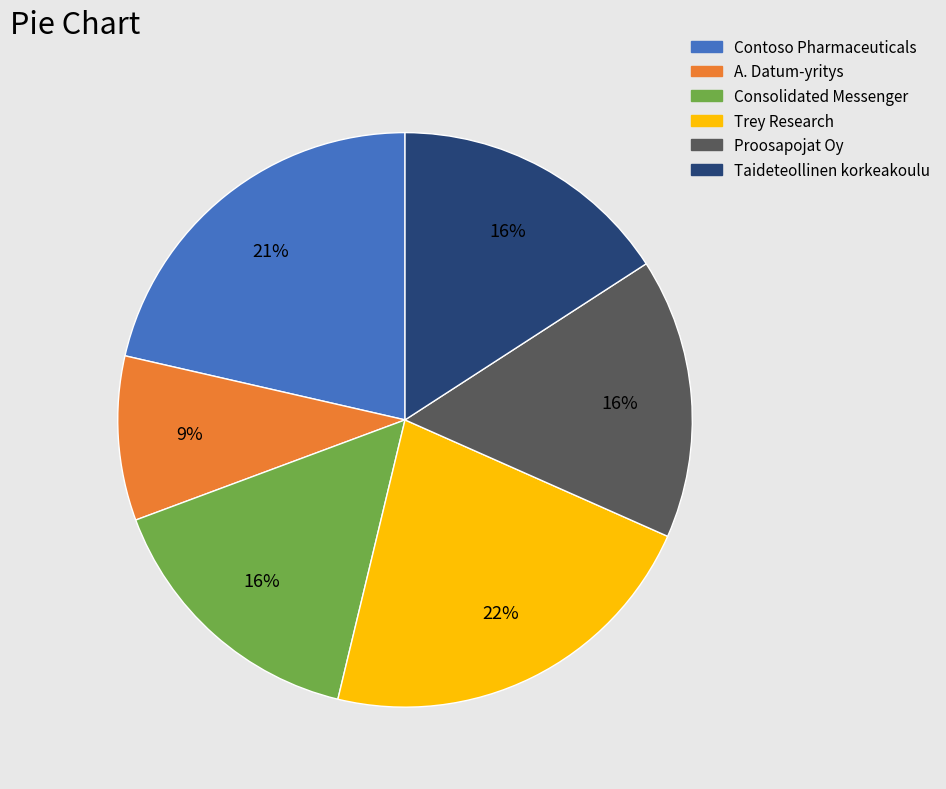

To the nearest percent, what is the difference between the largest and smallest slice percentages?

13%